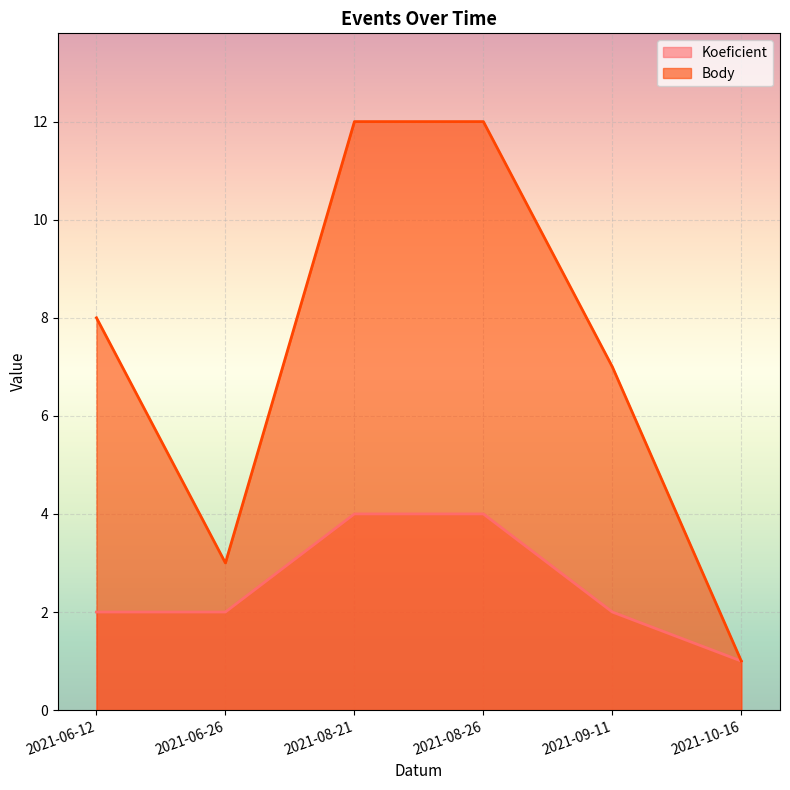

At how many categories does at least one series exceed 5?

4